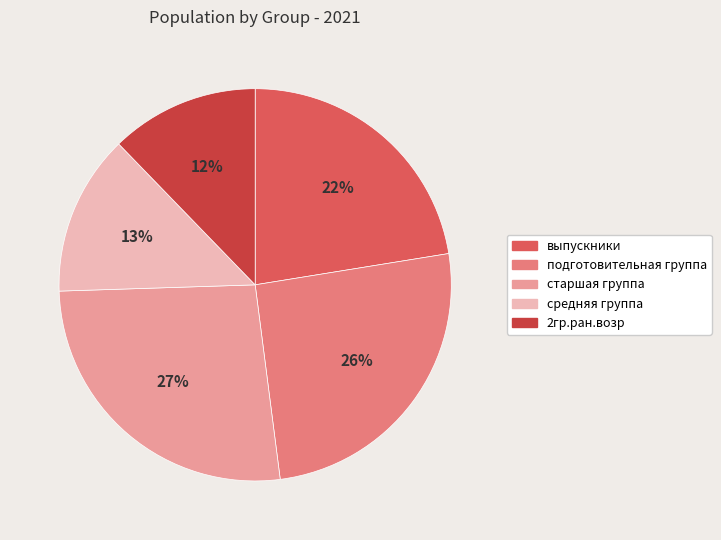

How many segments does this pie chart have?

5